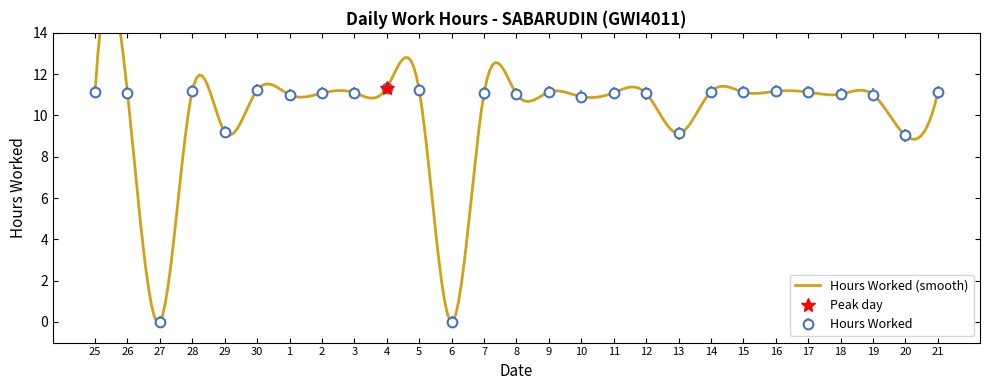

The chart shows a value of 4.6 at 2. True or false?

False